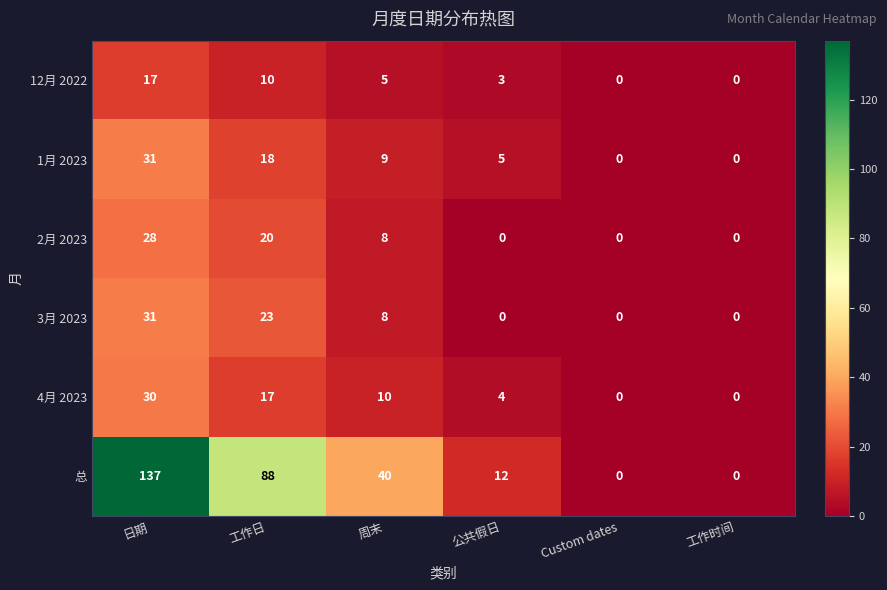

Where is 12月 2022 nearest to the value 8?

工作日